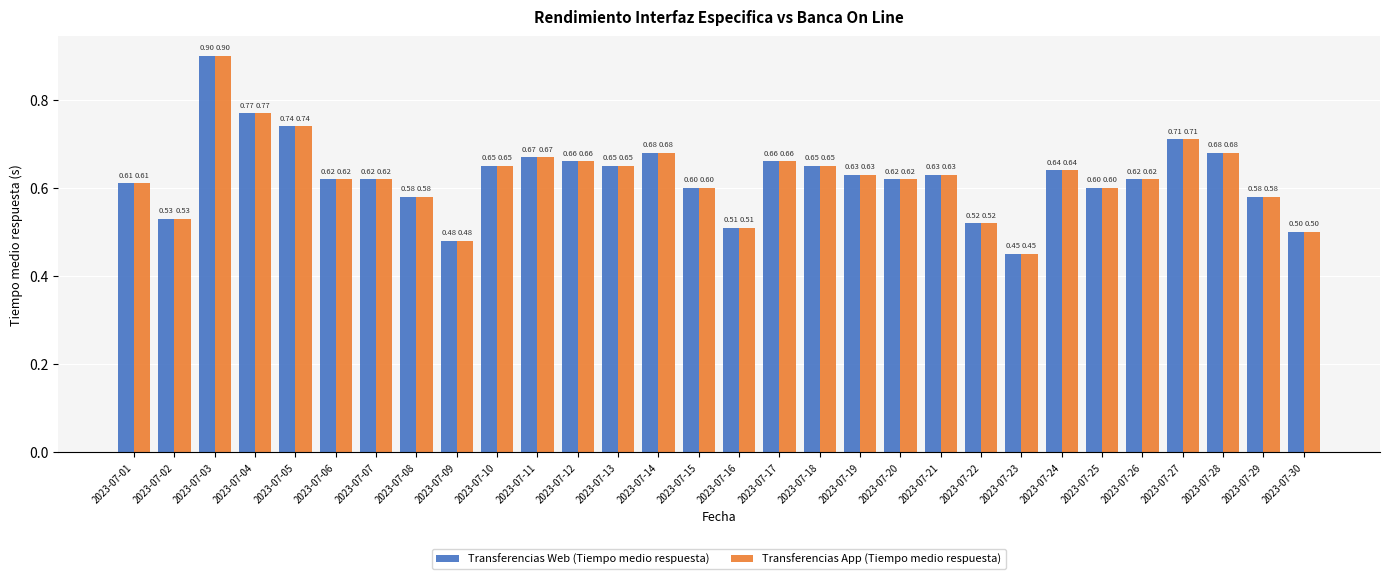

What is the sum of all Transferencias Web (Tiempo medio respuesta) values?

18.8